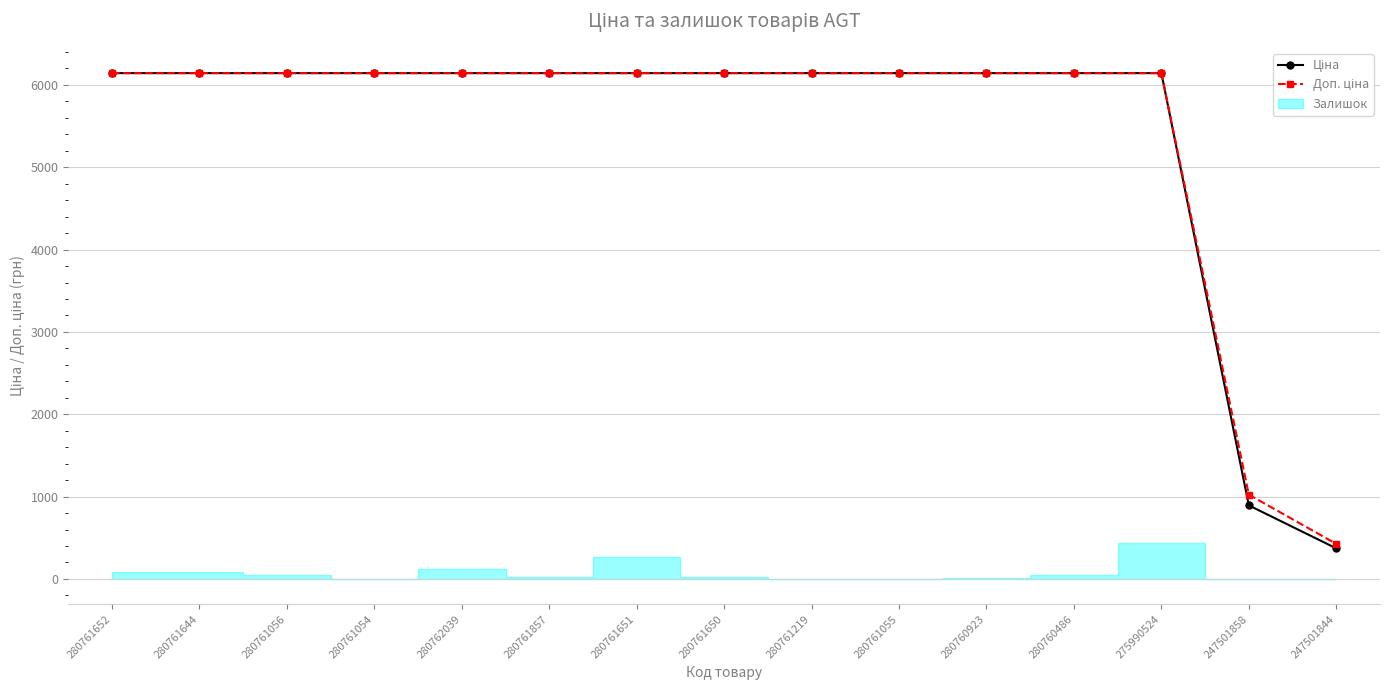

How many data points does each series have?

15